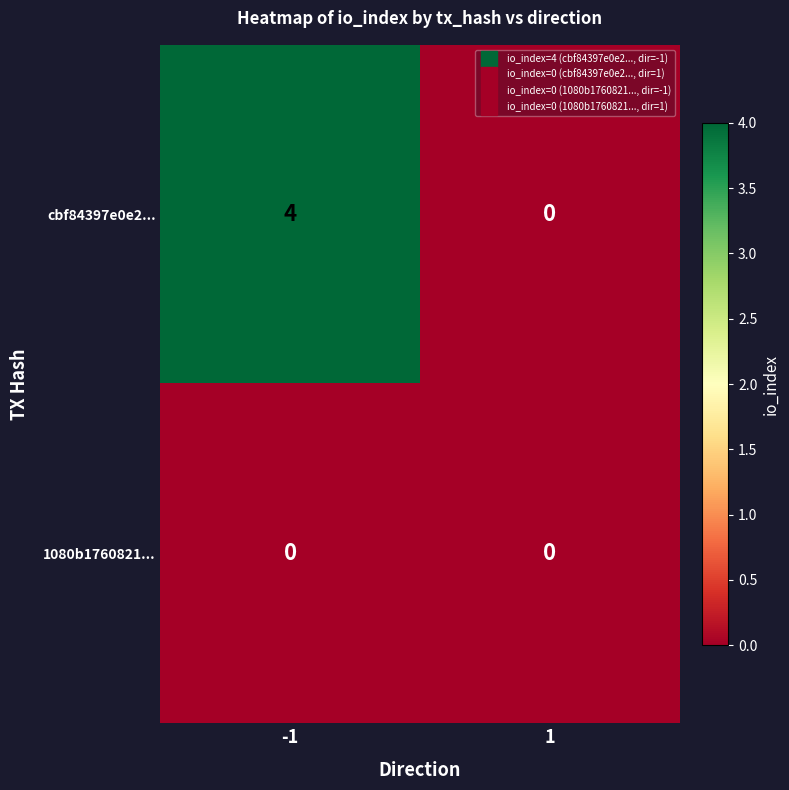

What is the maximum value shown in the chart?

4